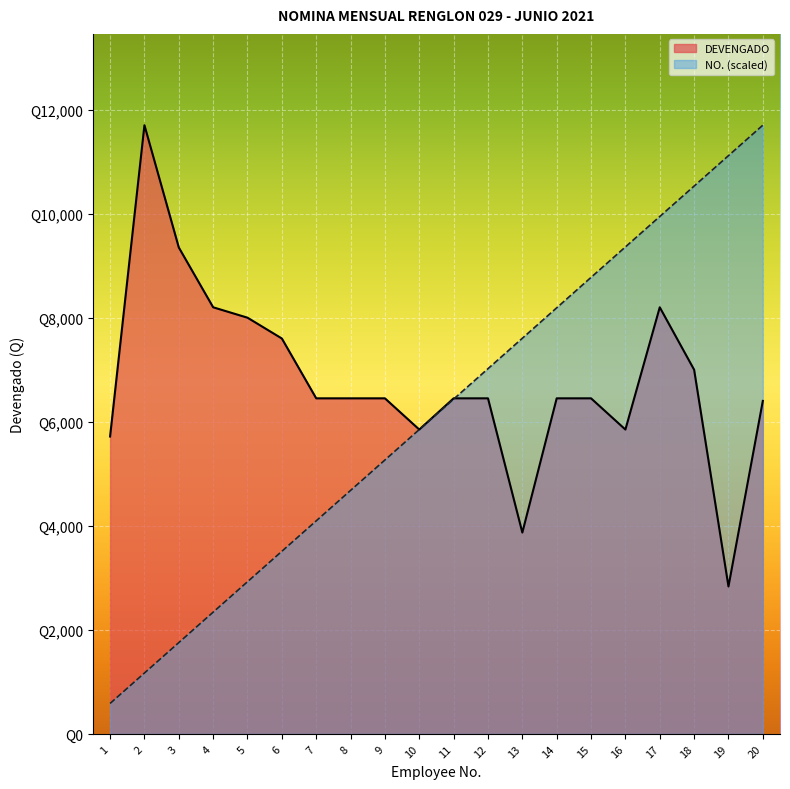

How many data points does each series have?

20